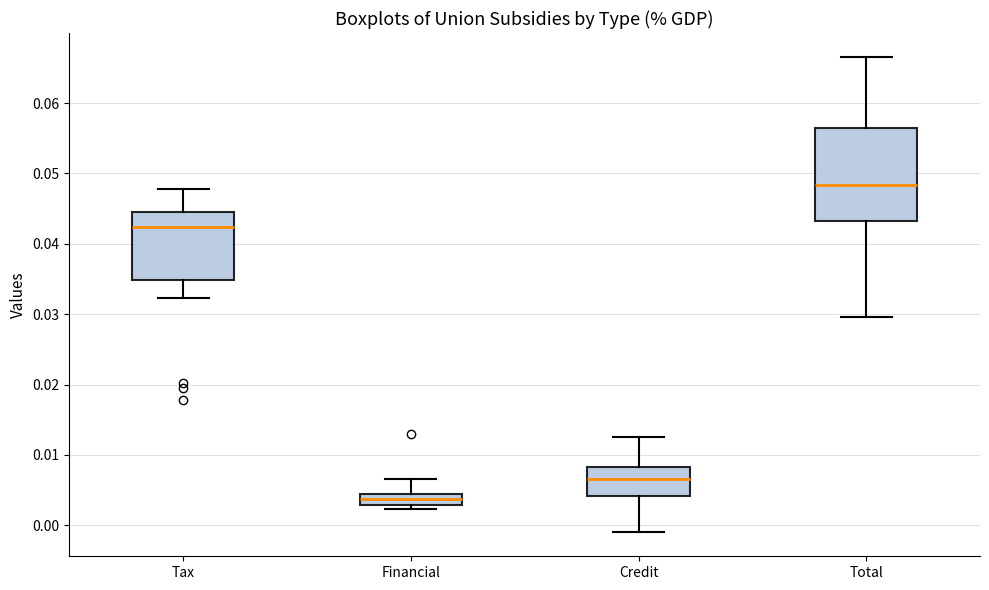

Where is the lower edge of the box for Total on the y-axis? The values are not printed on the chart, so give them approximately, as read against the axis.

0.043